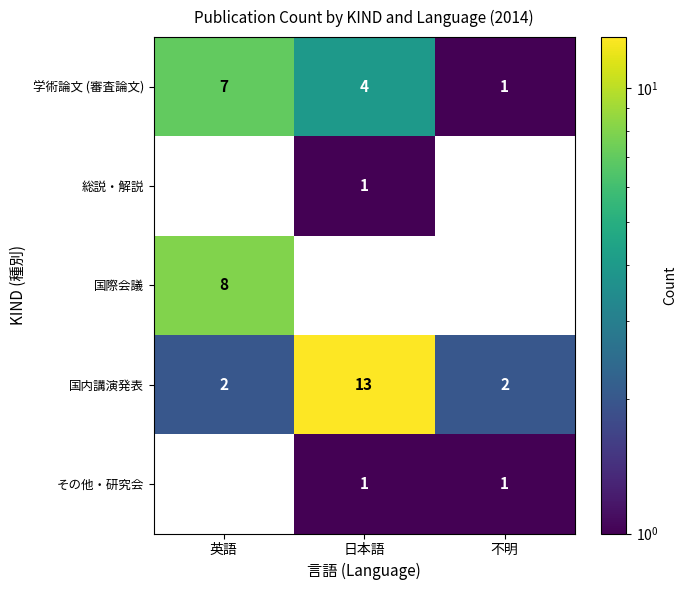

What is the total value across all series at 日本語?

19